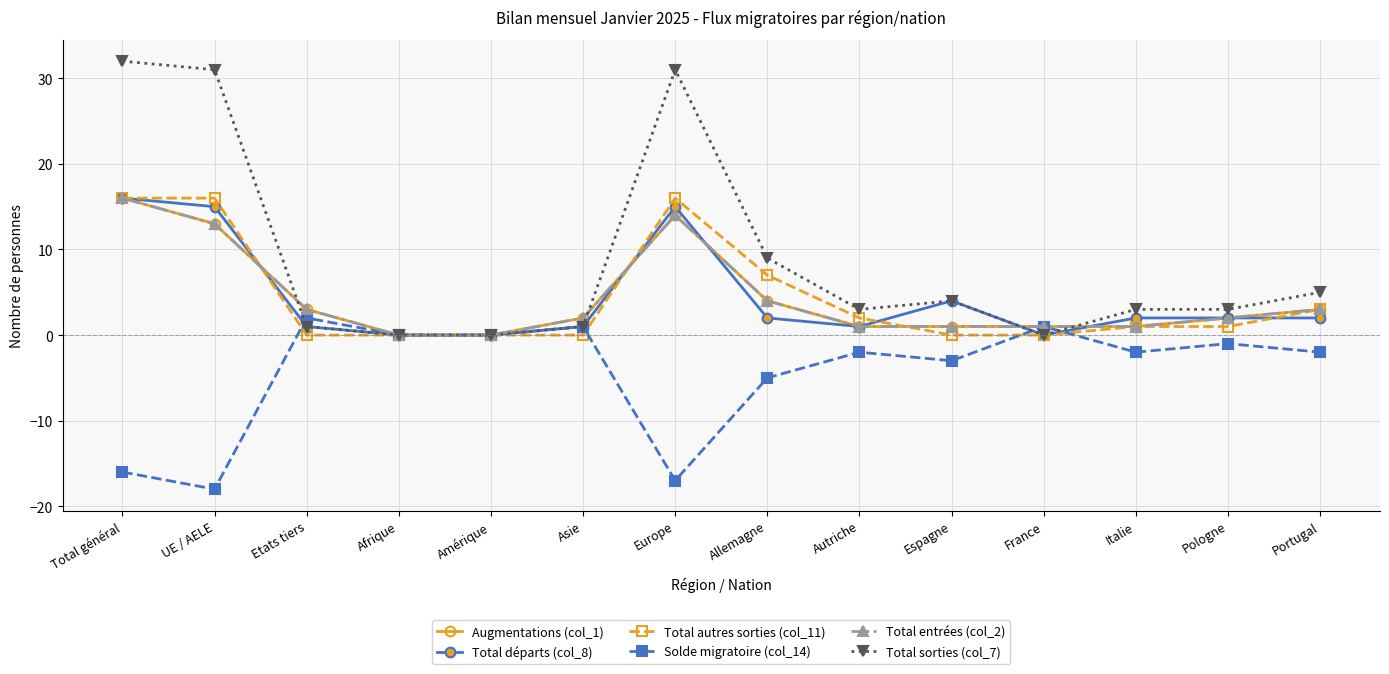

How many interior local peaks does the Augmentations (col_1) series have?

1